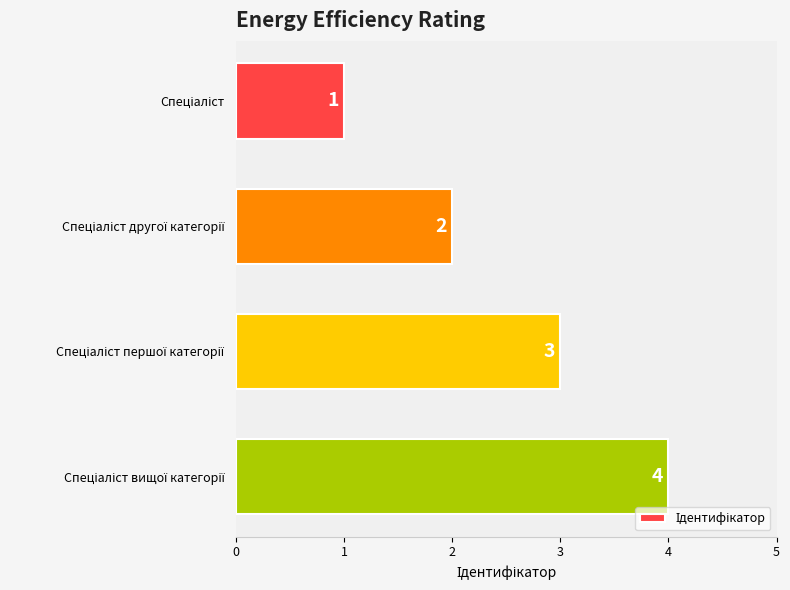

What is the sum of all values?

10